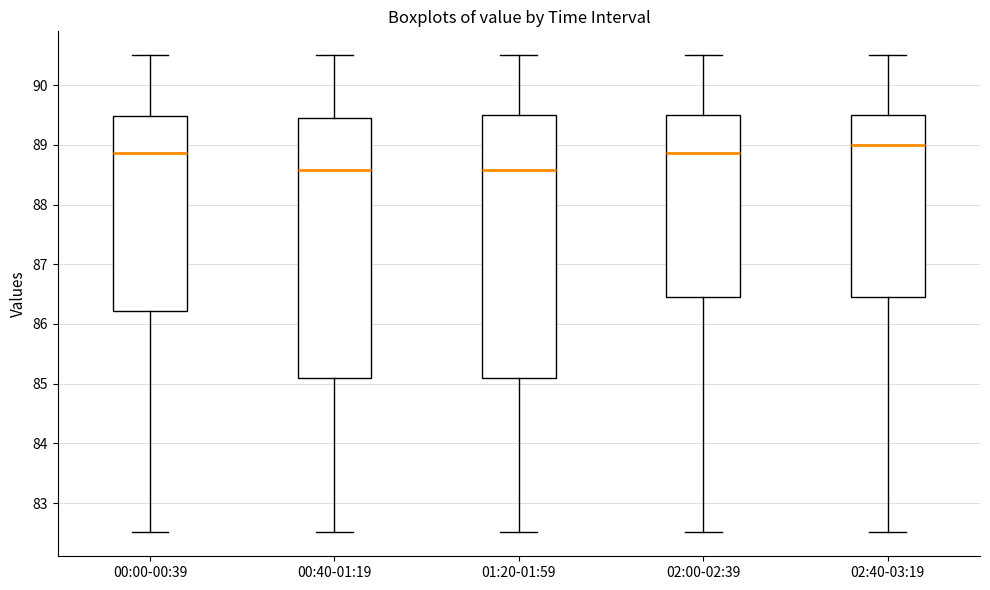

Reading left to right, transcribe this box plot: for each box, give where its median line is, the range the box spans, and where its two whiskers end, as read against the y-axis. The values are not printed on the chart, so give them approximately, as read against the axis.

00:00-00:39: median 88.9, box 86.2 to 89.5, whiskers 82.5 to 90.5
00:40-01:19: median 88.6, box 85.1 to 89.4, whiskers 82.5 to 90.5
01:20-01:59: median 88.6, box 85.1 to 89.5, whiskers 82.5 to 90.5
02:00-02:39: median 88.9, box 86.5 to 89.5, whiskers 82.5 to 90.5
02:40-03:19: median 89.0, box 86.5 to 89.5, whiskers 82.5 to 90.5